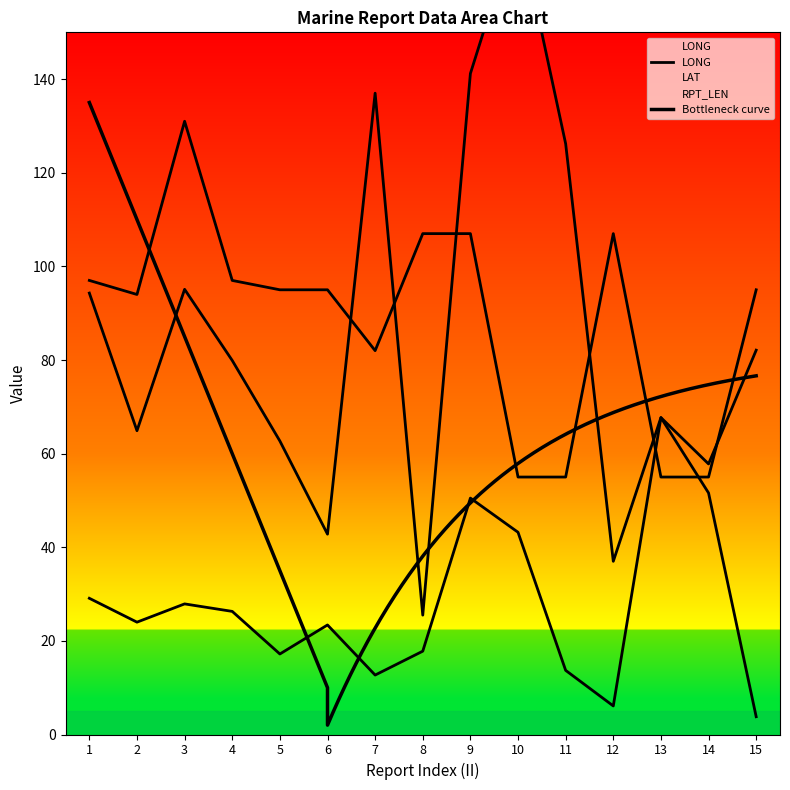

How many data points in RPT_LEN are above 95?

6